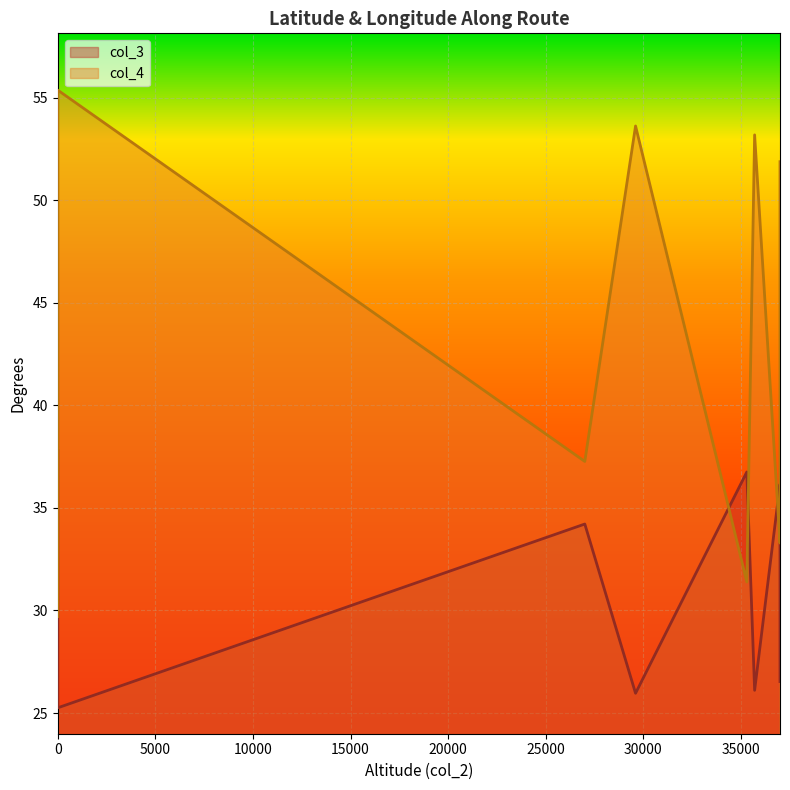

Between 37000 and 37000, which series saw the biggest shift?

col_4